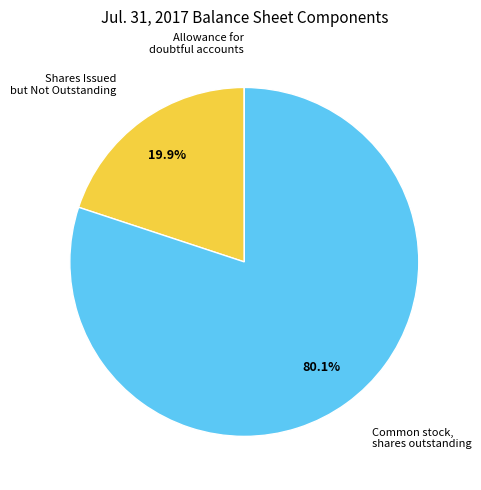

Does any single category account for the majority?

Yes